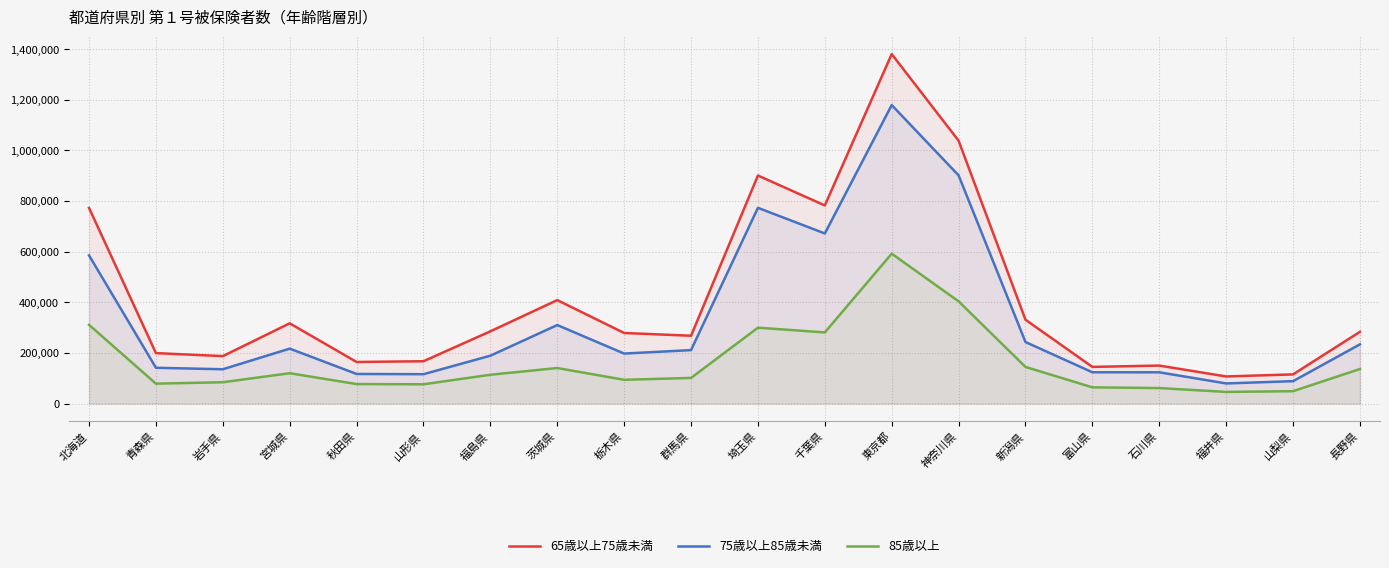

How many lines are shown in the chart?

3